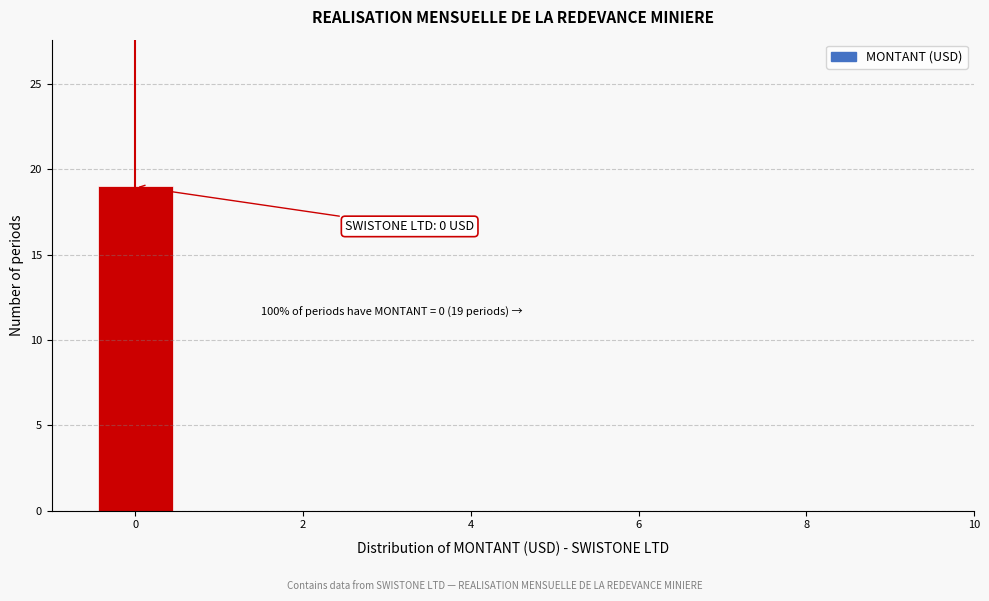

Which range on the x-axis has the tallest bar?

-0.5 to 0.5